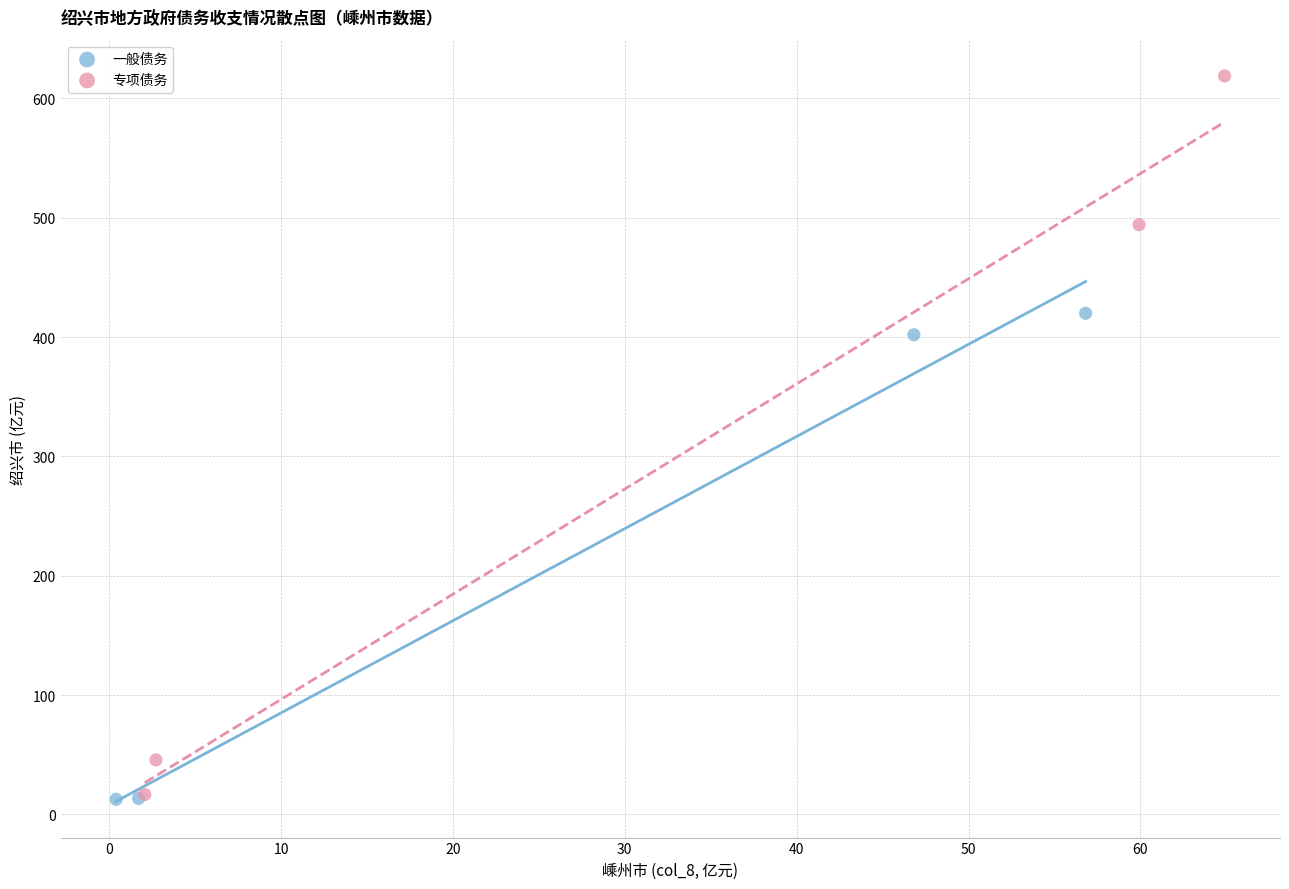

Which series contains the highest Y value?

专项债务